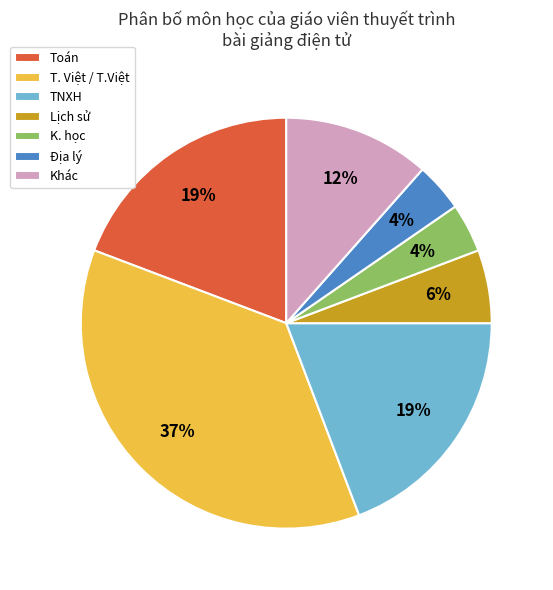

Between Toán and K. học, which is larger?

Toán